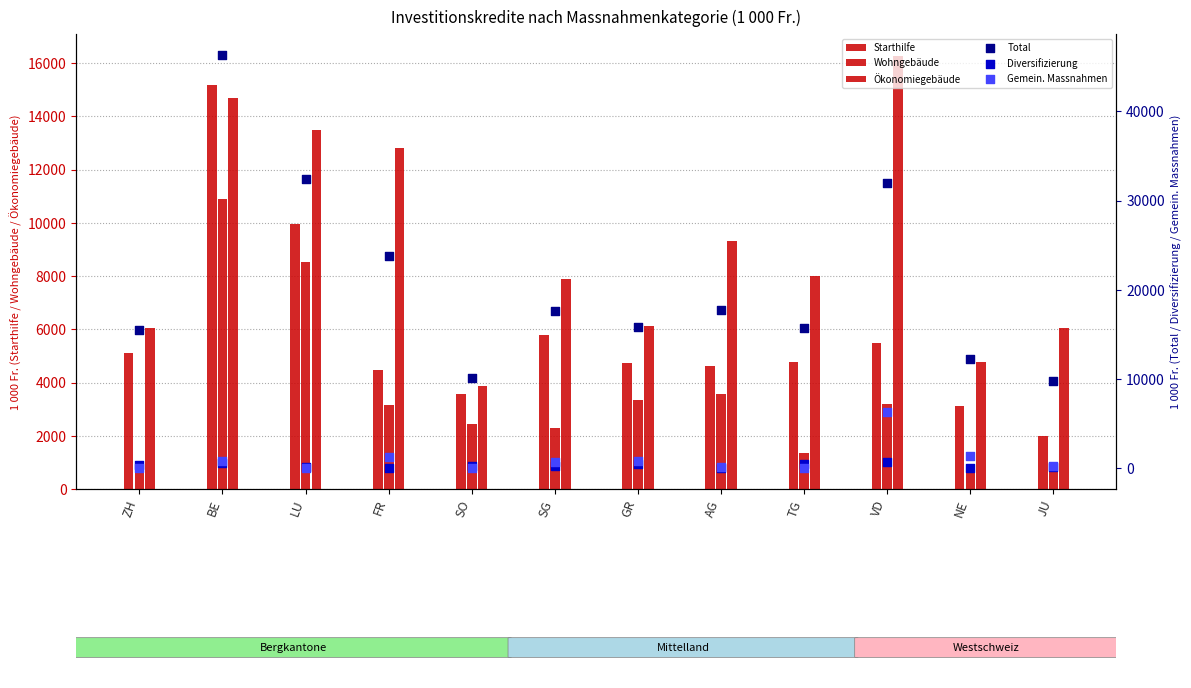

Which series contains the lowest Y value?

Diversifizierung